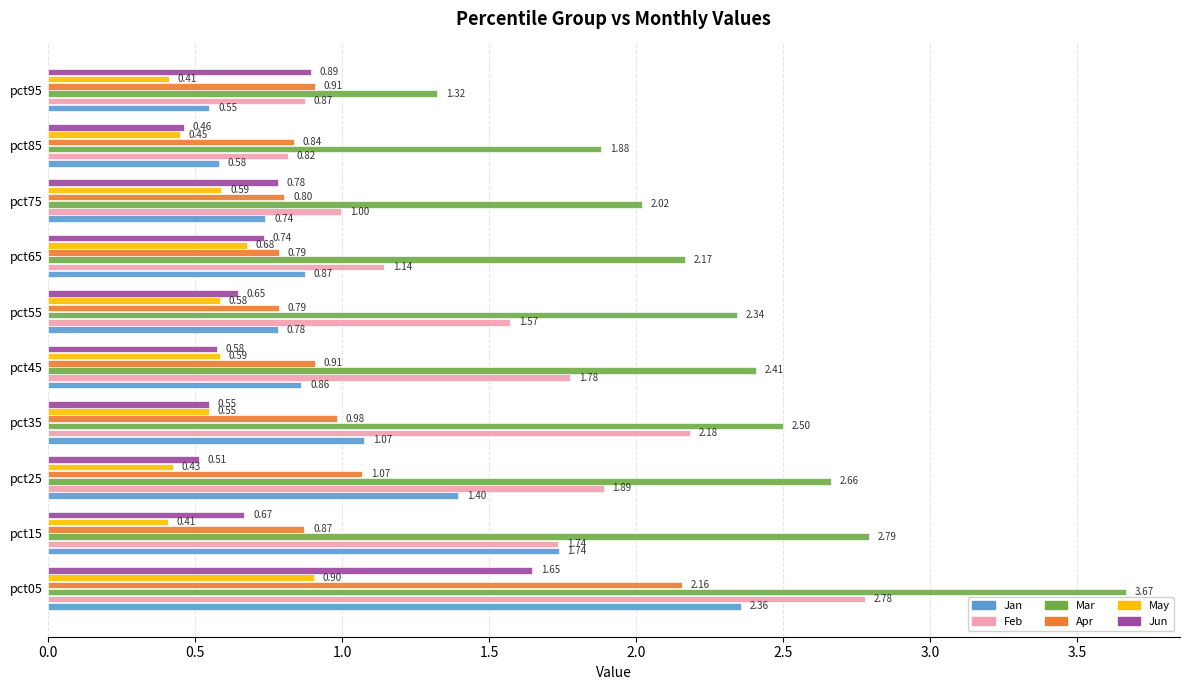

What is the total value across all series at pct75?

5.9